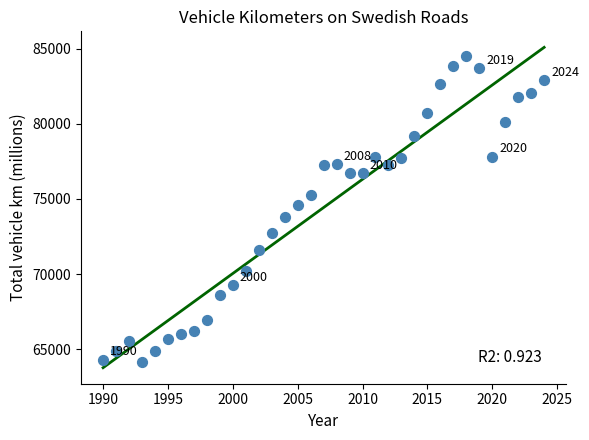

What is the range of Y values (max minus min)?

20392.3